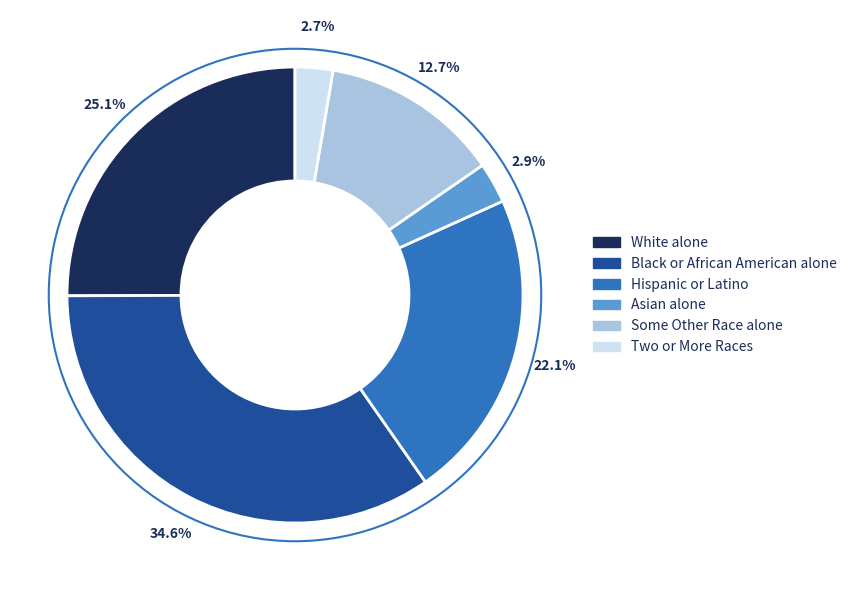

Is there a majority slice in this chart?

No